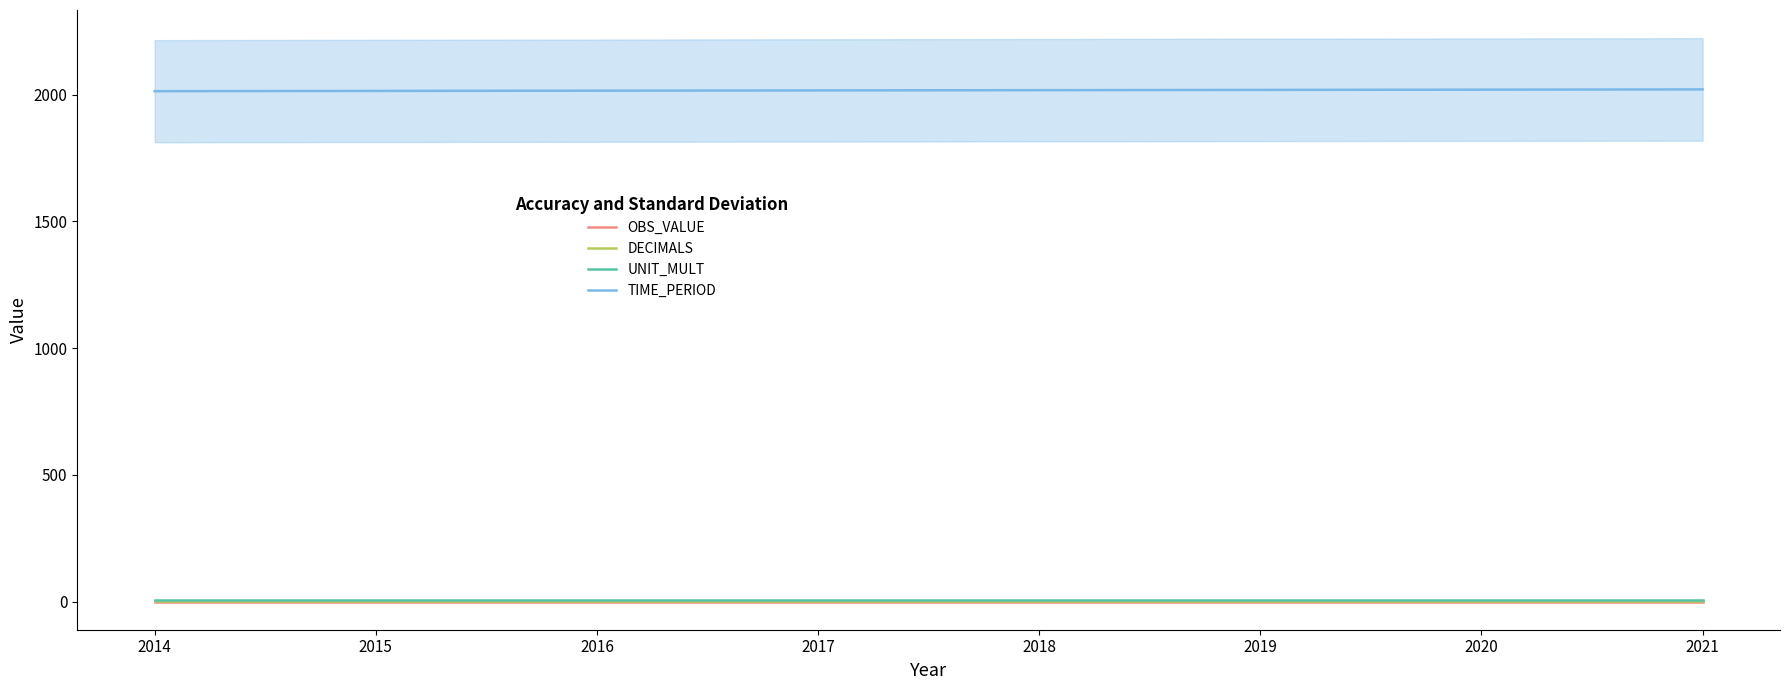

True or false: UNIT_MULT and TIME_PERIOD intersect in this chart.

False